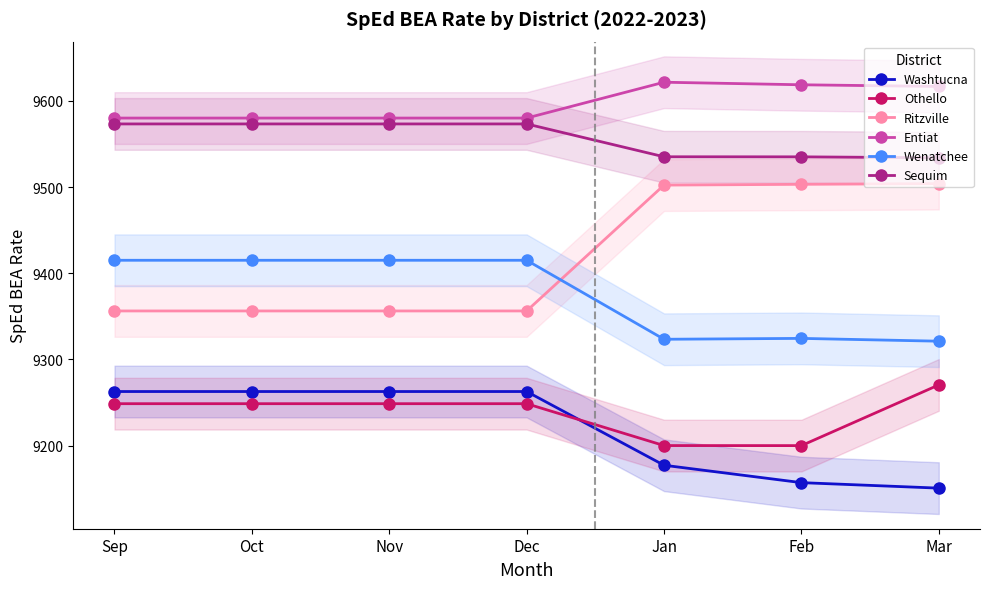

What is the spread (max minus min) of values at Feb?

461.5